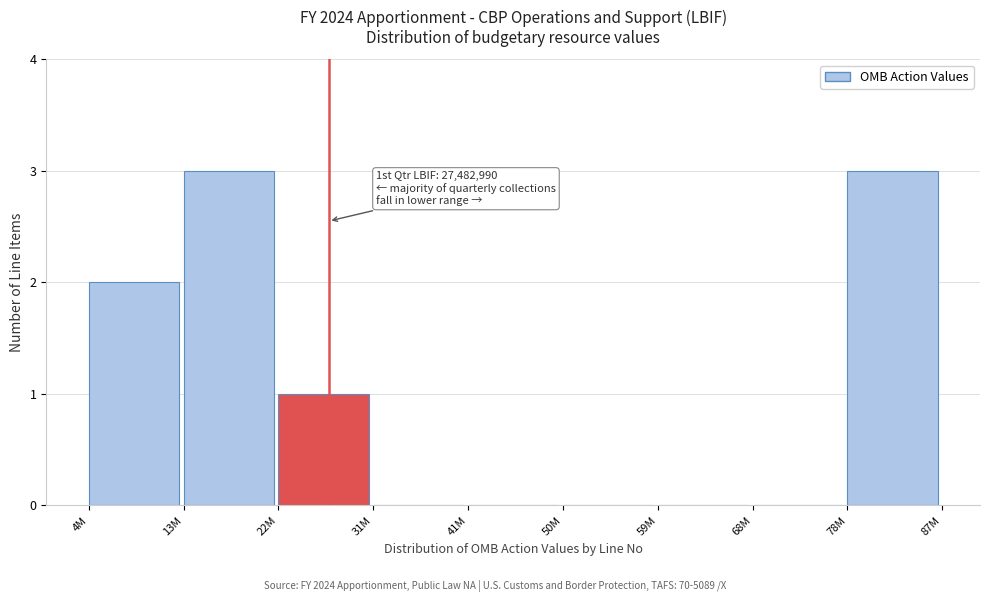

Reading left to right, what are all the values shown in this chart?

4M=2	13M=3	22M=1	31M=0	41M=0	50M=0	59M=0	68M=0	78M=3